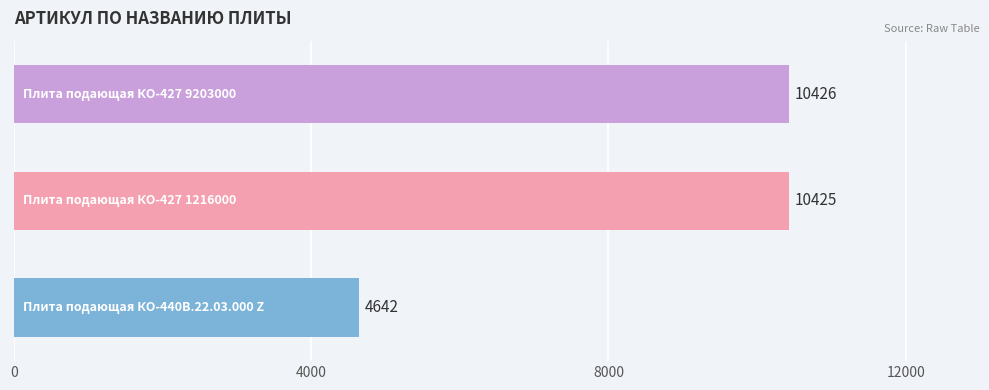

What is the average value?

8498